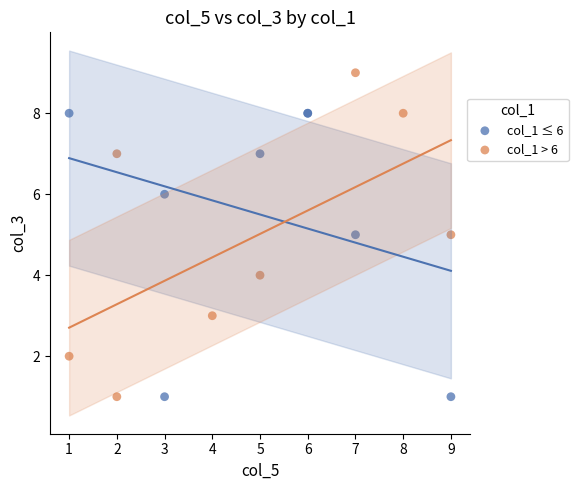

Which series reaches the maximum Y coordinate?

col_1 > 6